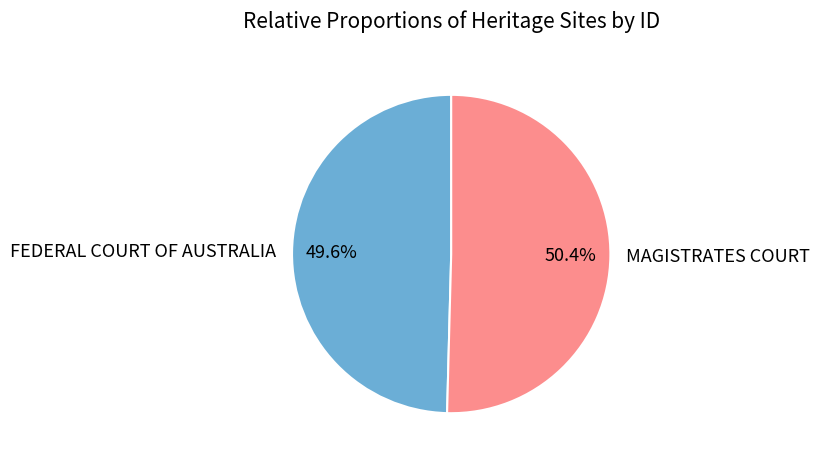

What is the largest slice in the pie chart?

MAGISTRATES COURT